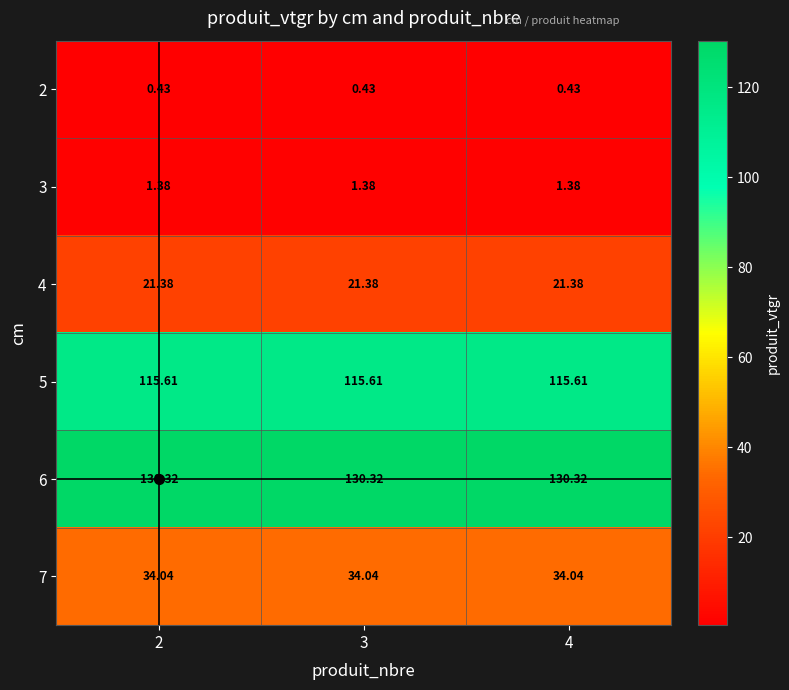

Is the value of 6 at 2 greater than the value of 7 at 4?

Yes